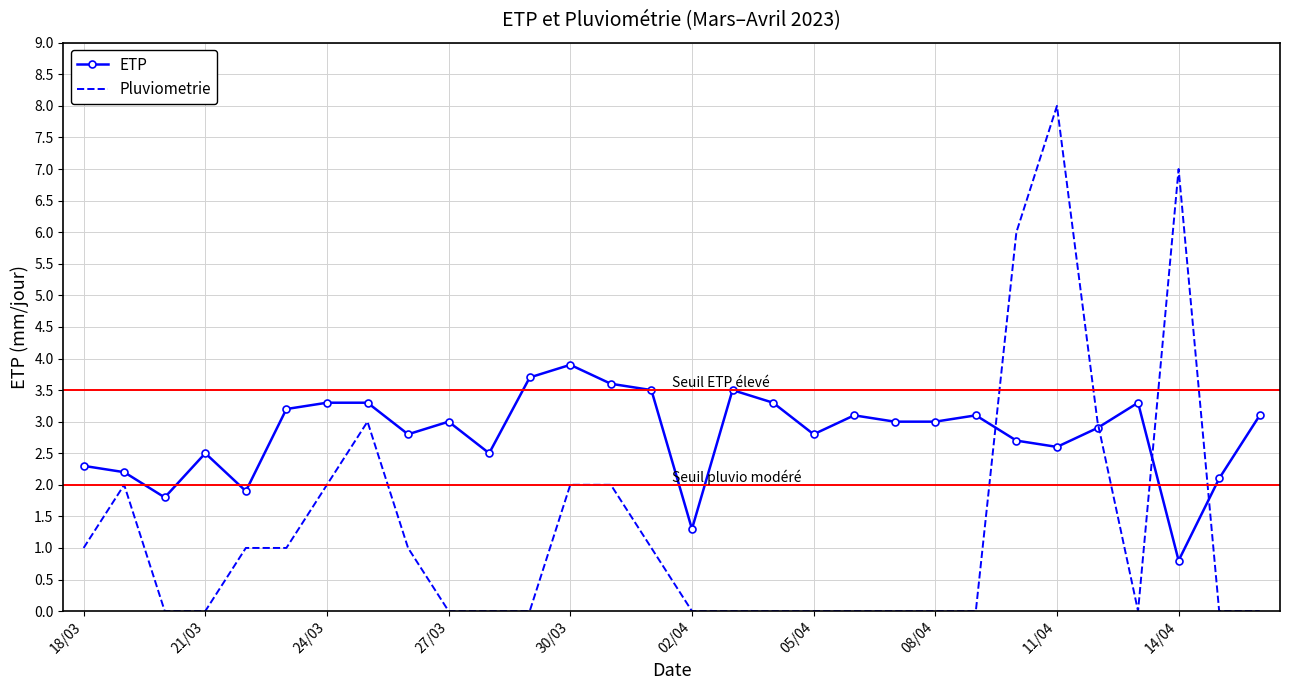

After their last crossing, which series has the higher values: ETP or Pluviometrie?

ETP